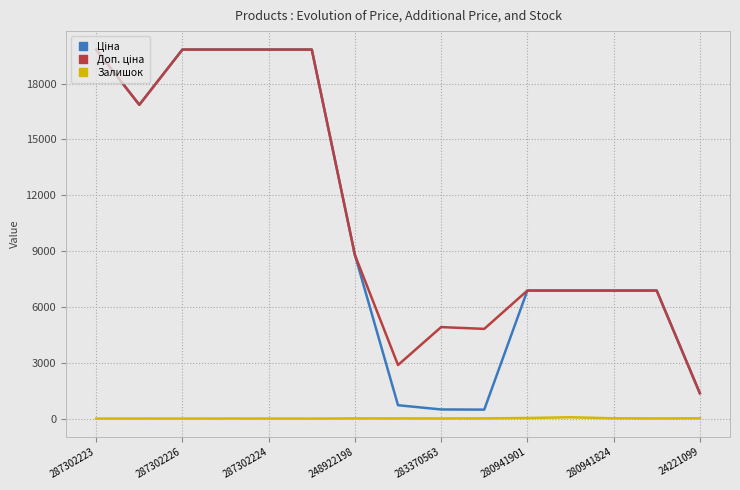

What is the maximum value shown in the chart?

19831.1